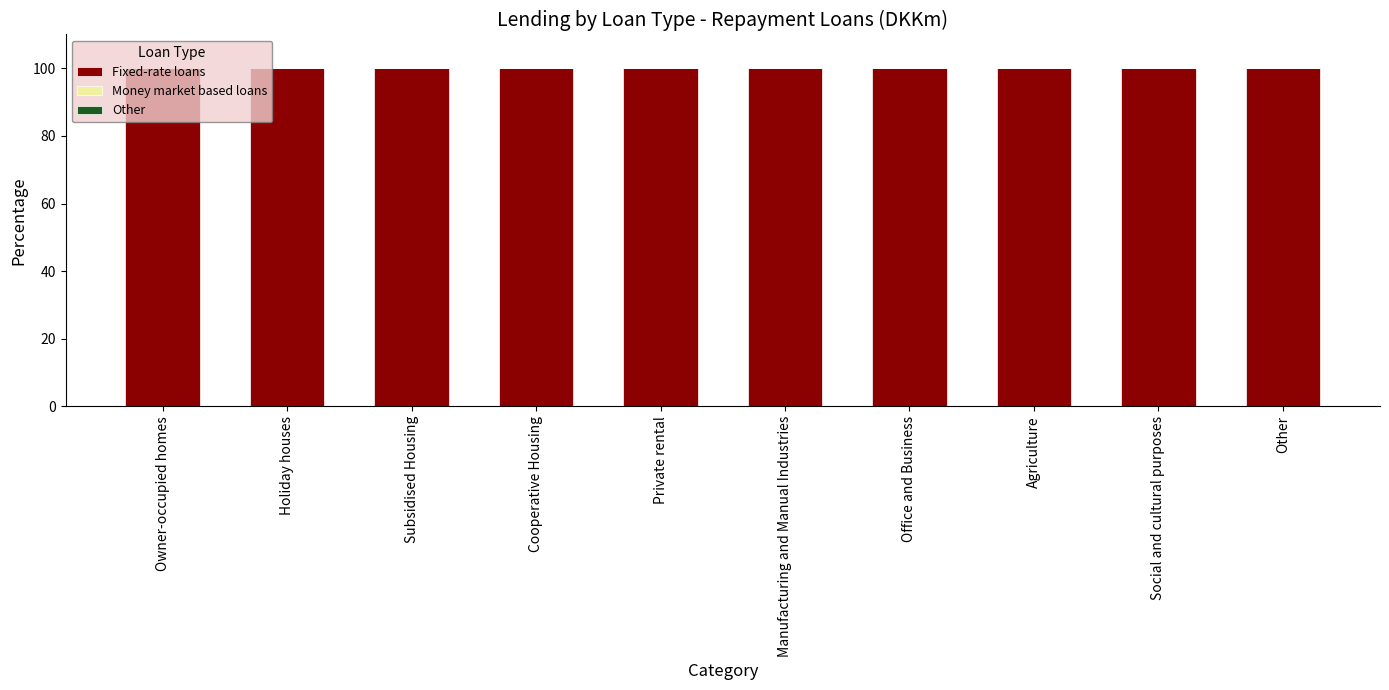

What is the label of the 9th bar from the left?

Social and cultural purposes